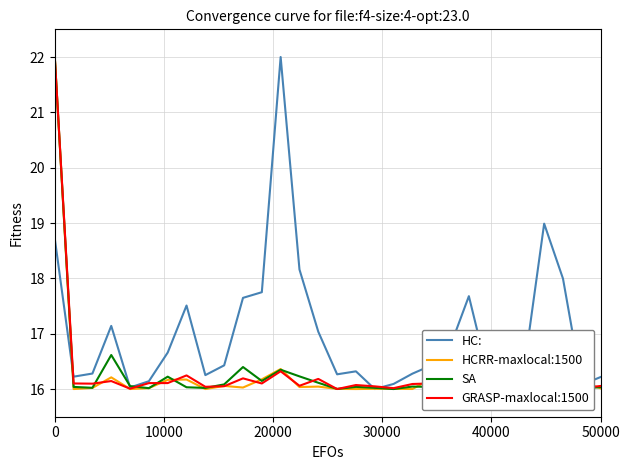

What is the lowest value of the HCRR-maxlocal:1500 series?

16.0